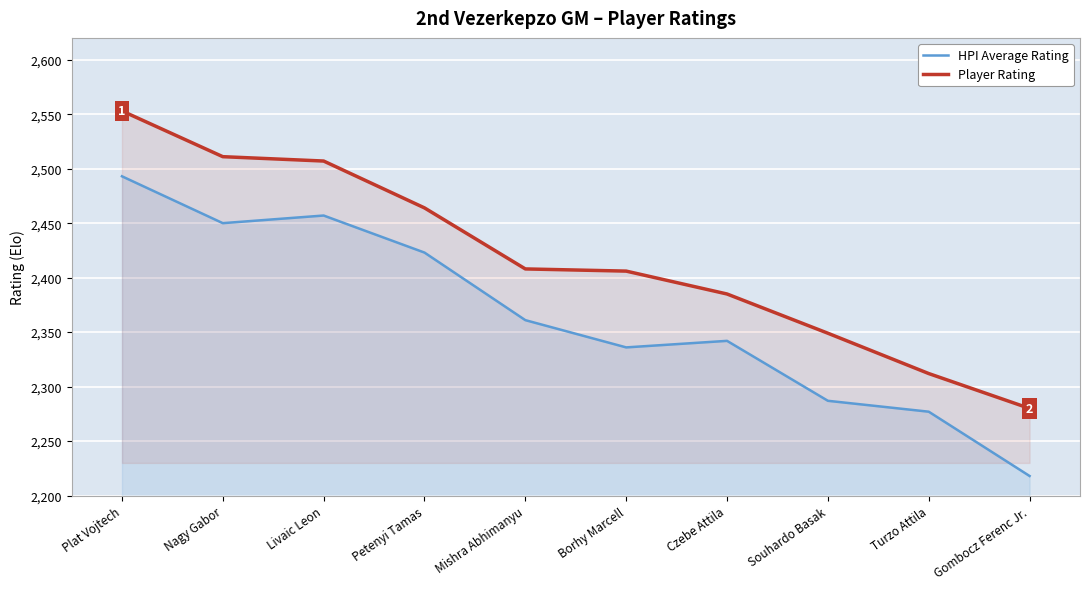

Rank the series by their average value, from lowest to highest.

HPI Average Rating, Player Rating